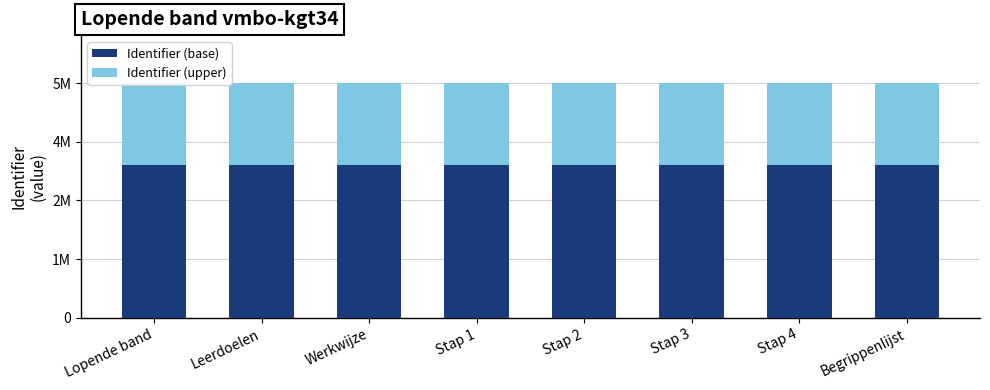

True or false: Identifier (upper) has a value of 1916673.1 at Stap 3.

True